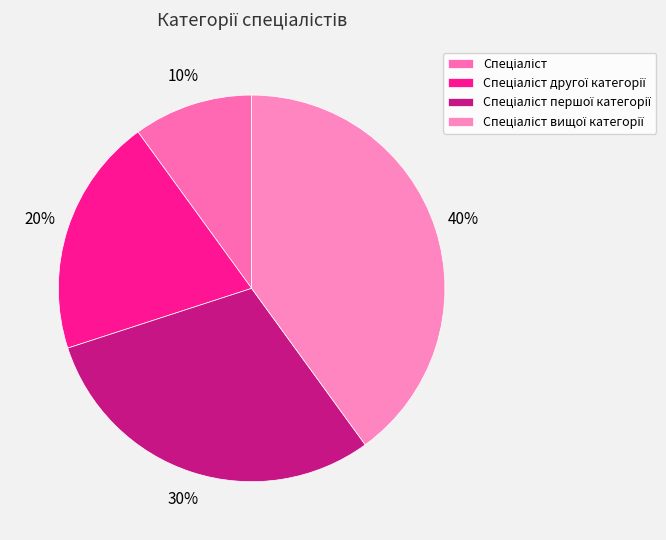

Count the number of slices in the pie.

4